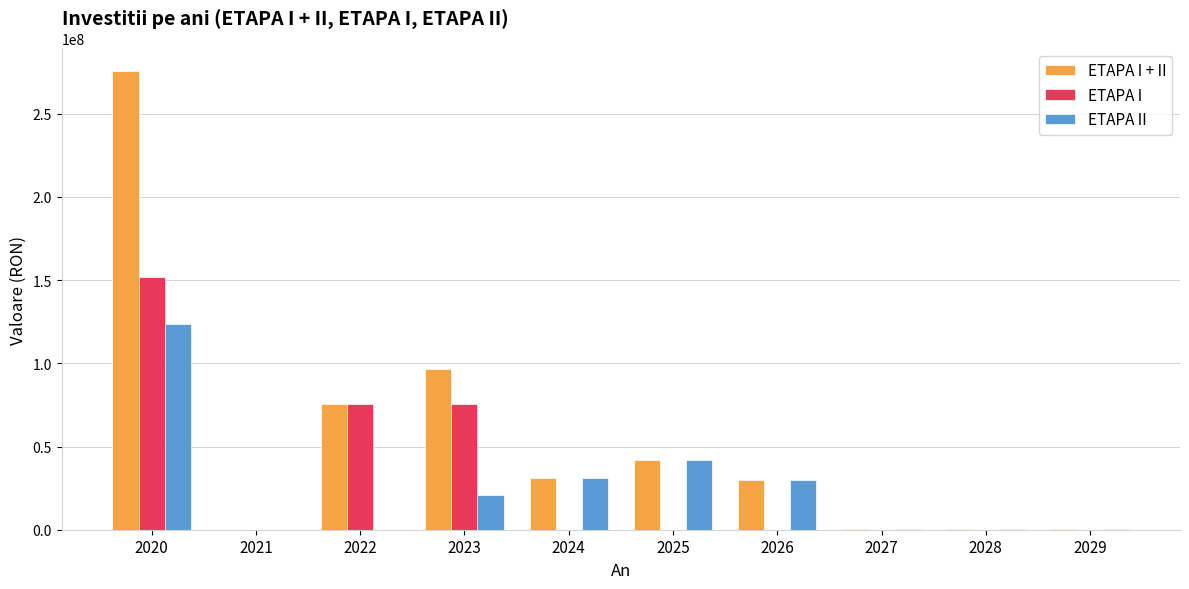

Which category has the highest value in the ETAPA II series?

2020